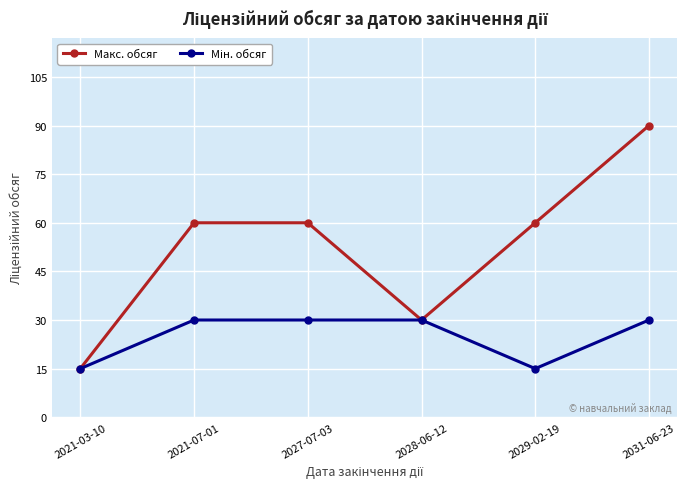

What is the label of the 4th point from the right?

2027-07-03